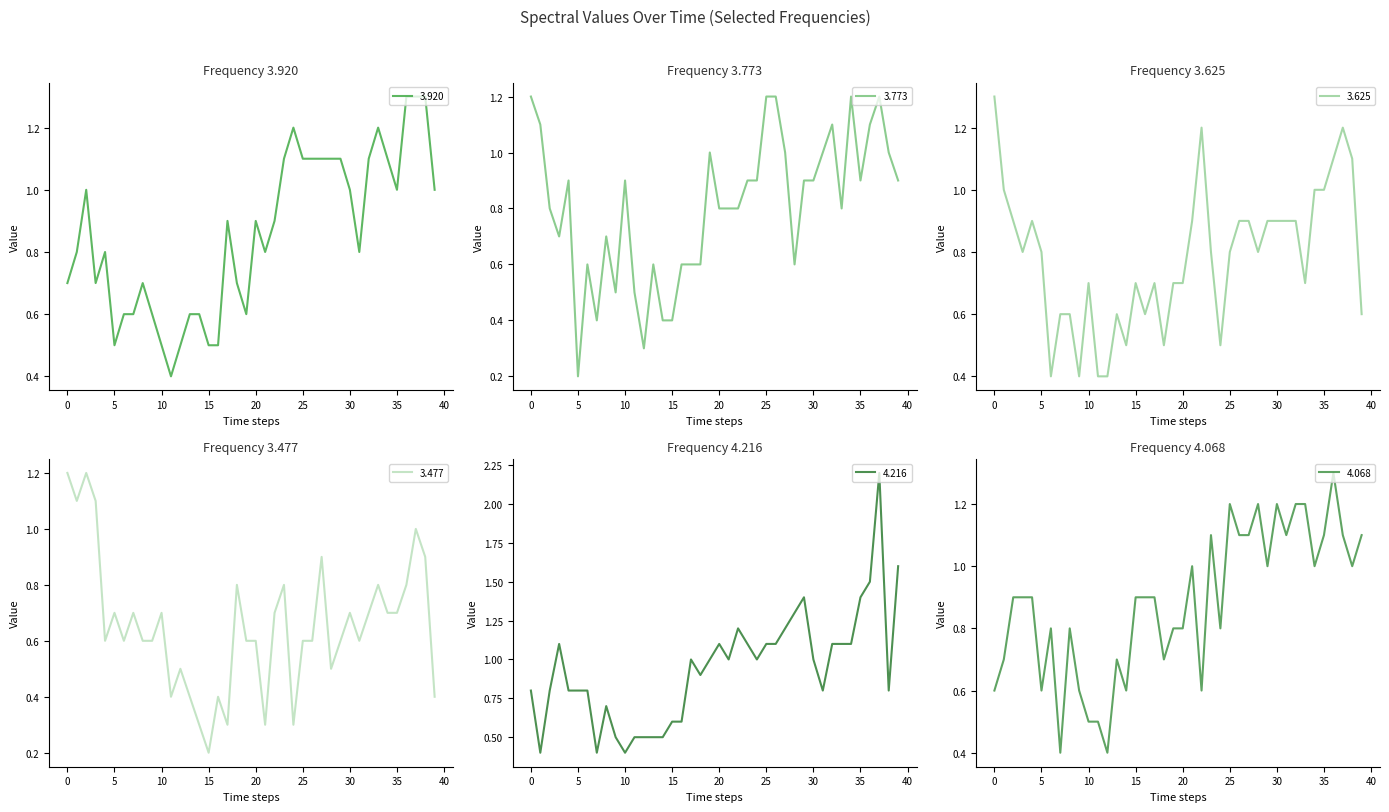

What is the lowest value of the 3.920 series?

0.4